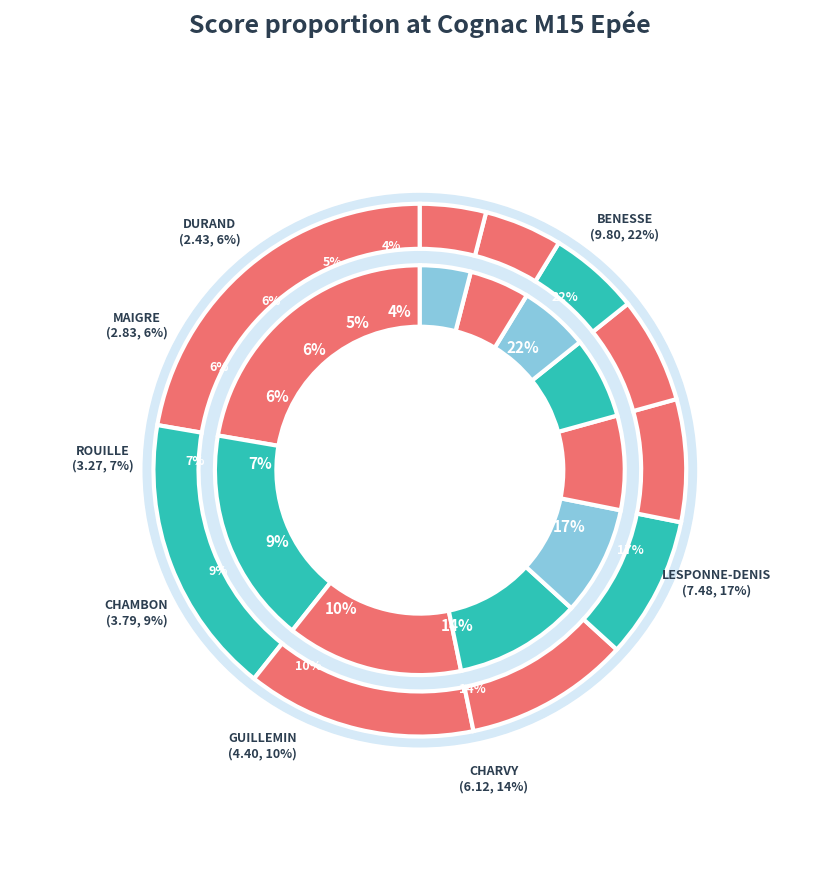

To the nearest percent, what is the difference between the MAIGRE Jules and DURAND Alexis slice percentages?

1%